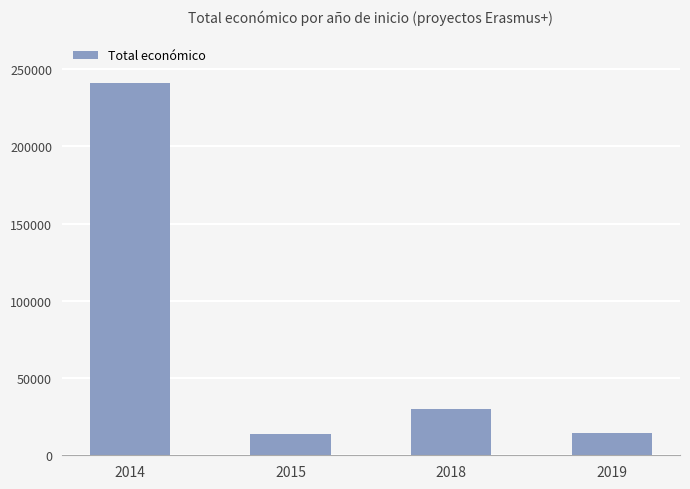

What is the greatest value displayed?

241035.0